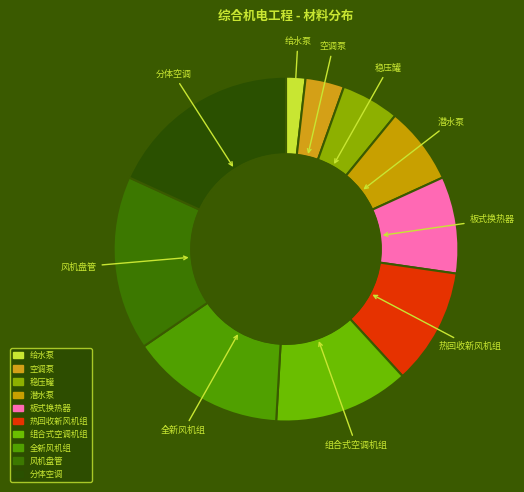

True or false: 空调泵 accounts for 4% of the total.

True